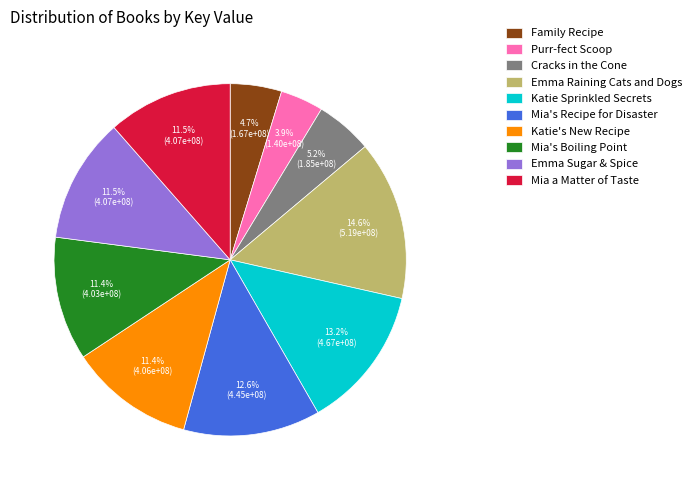

Which slice is the largest?

Emma Raining Cats and Dogs